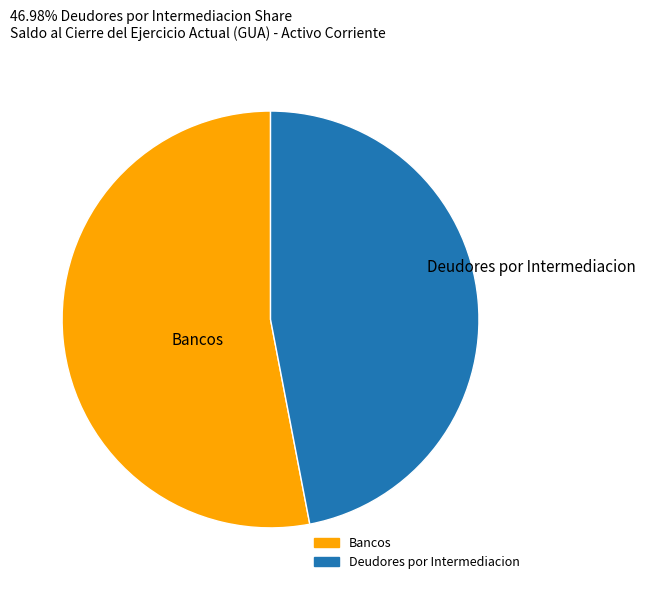

Is the sum of Deudores por Intermediacion and Bancos greater than half?

Yes